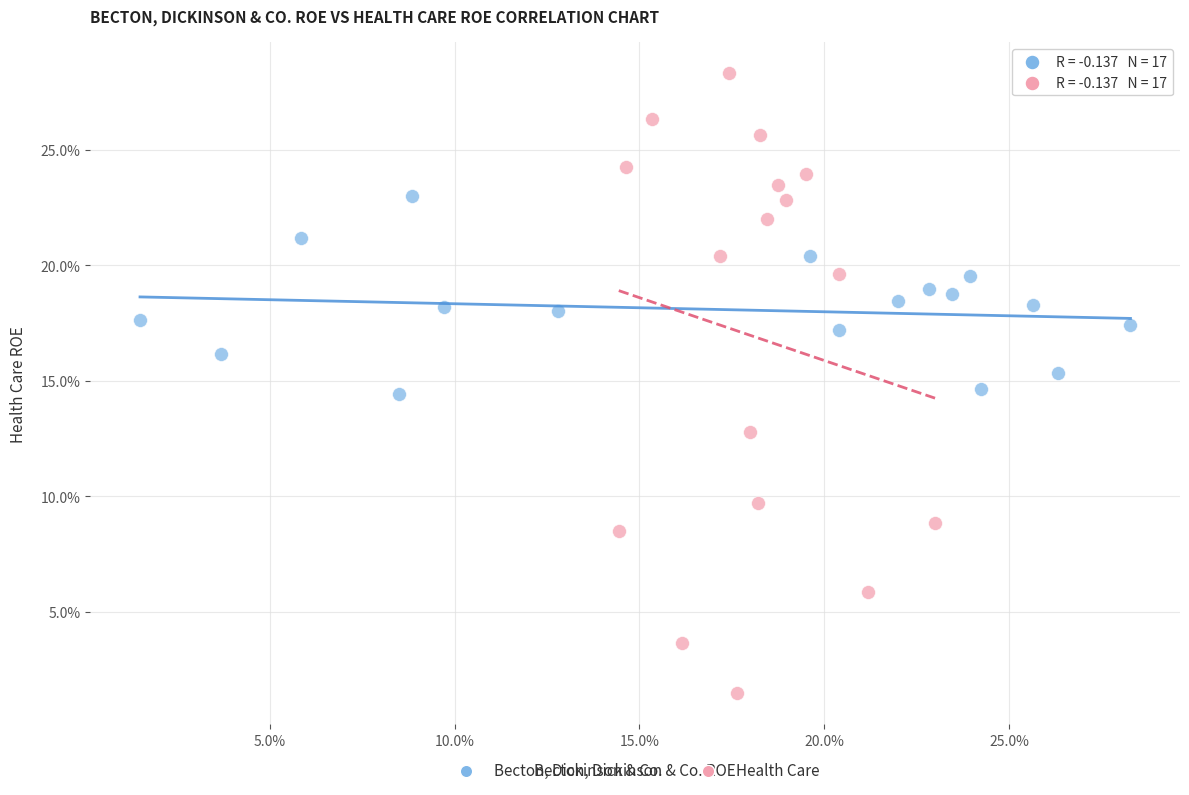

What are all the series names shown in the legend?

Becton, Dickinson & Co., Health Care